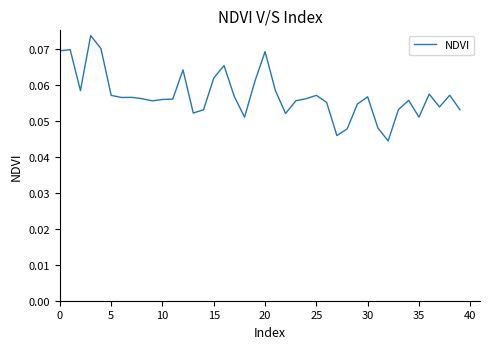

True or false: there are more than 2 points higher than both neighbors.

True